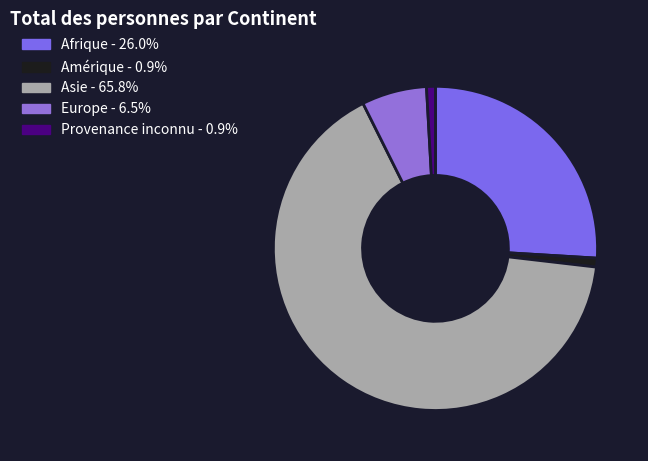

Is the sum of Europe and Provenance inconnu greater than half?

No